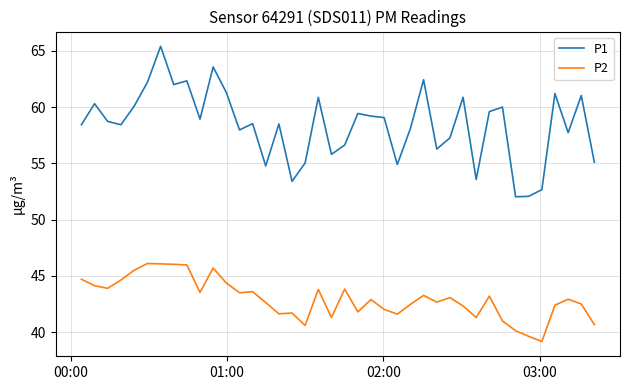

True or false: P1 and P2 intersect in this chart.

False